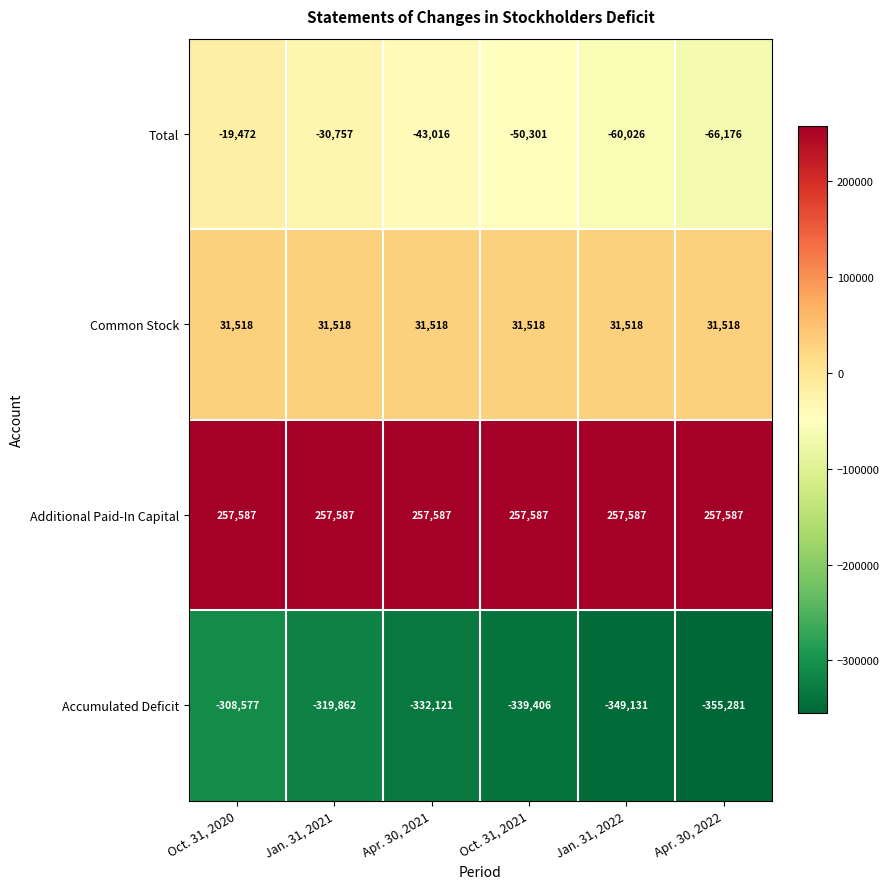

What is the difference between the highest and lowest values at Jan. 31, 2022?

606718